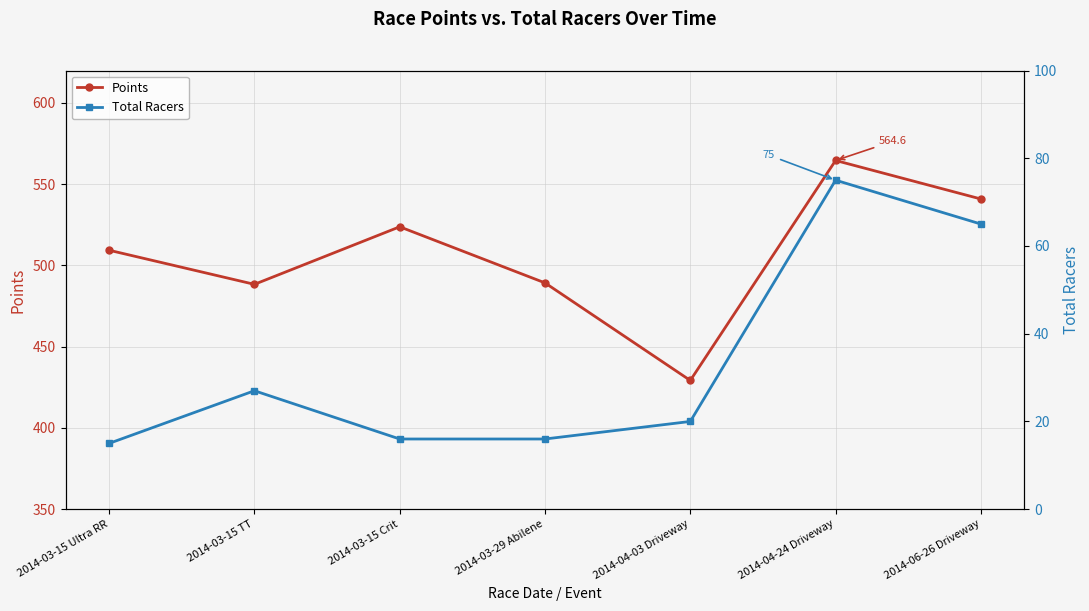

How many lines are shown in the chart?

2